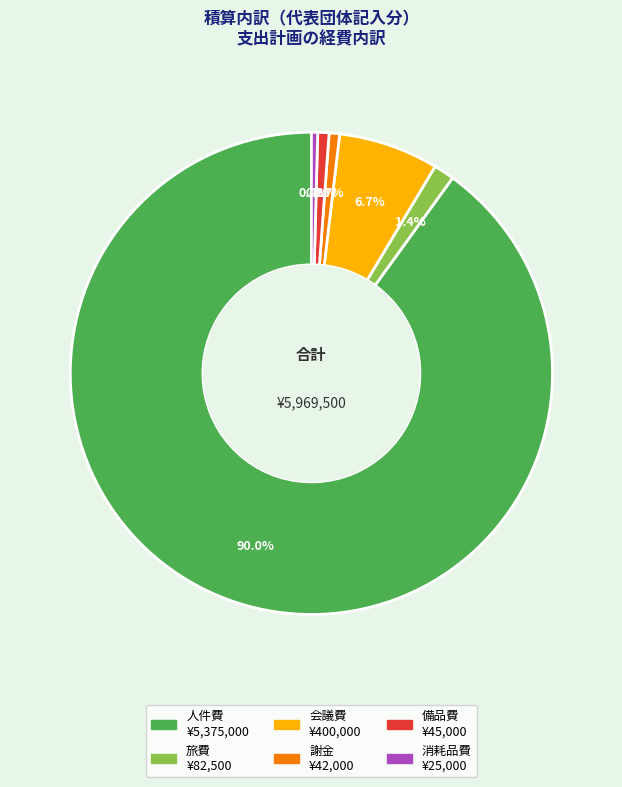

Is it true that 消耗品費 is 0% of the pie?

True